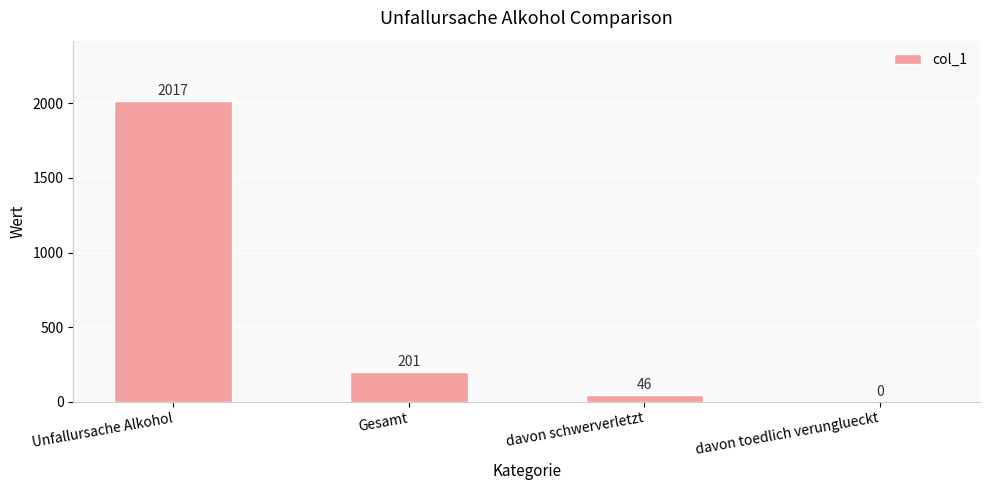

Reading left to right, list all the values displayed in this chart.

2017	201	46	0